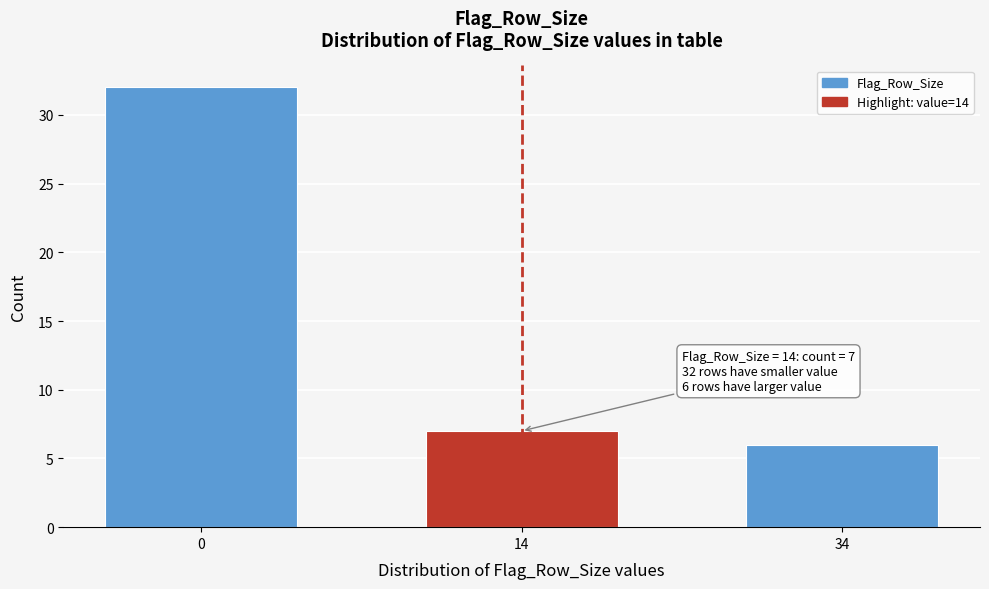

Reading left to right, list all the values displayed in this chart.

32	7	6